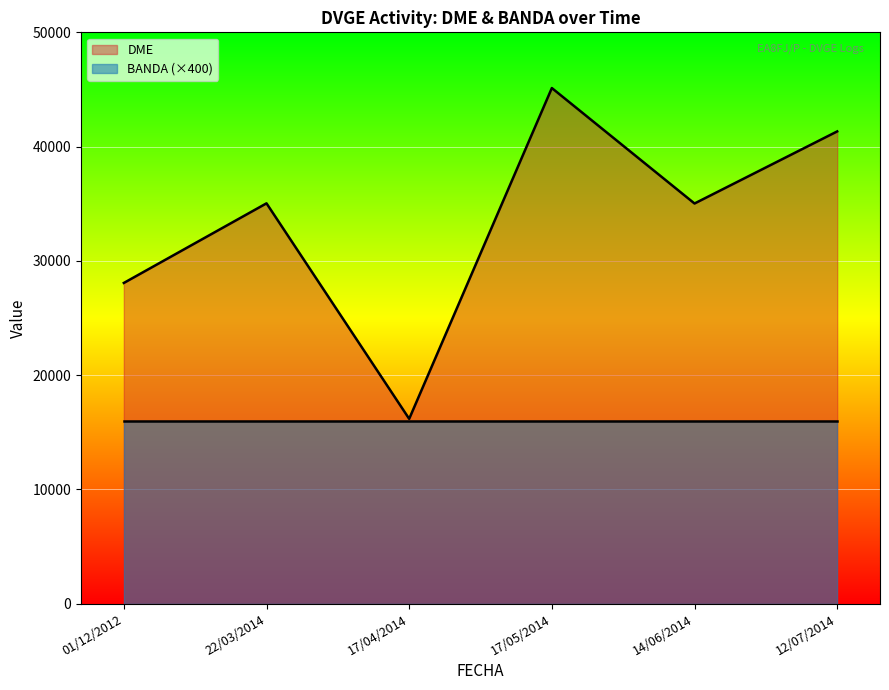

True or false: BANDA (×400) has a value of 16000 at 01/12/2012.

True